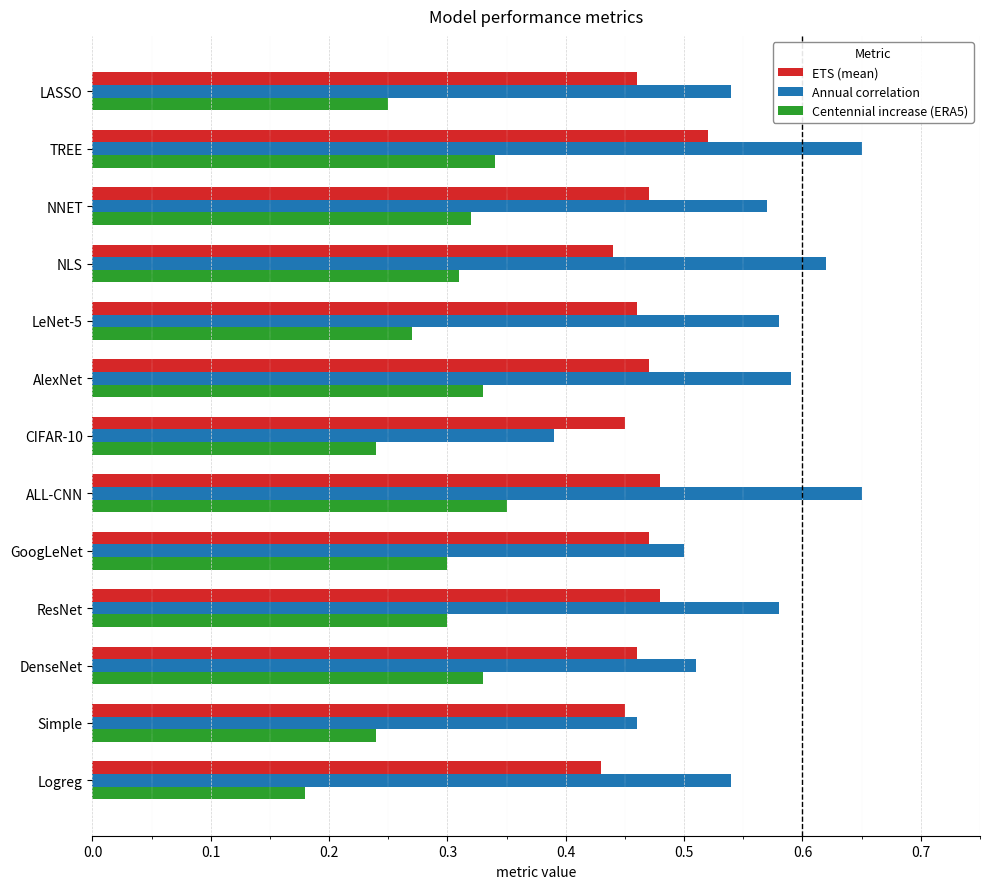

Is it true that ETS (mean) equals 0.3 at LeNet-5?

False